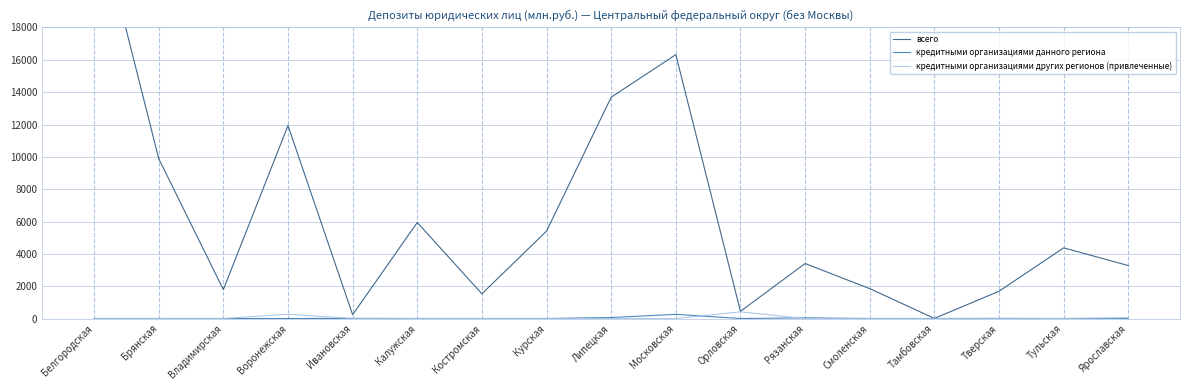

Where is the first local minimum for кредитными организациями данного региона?

Орловская